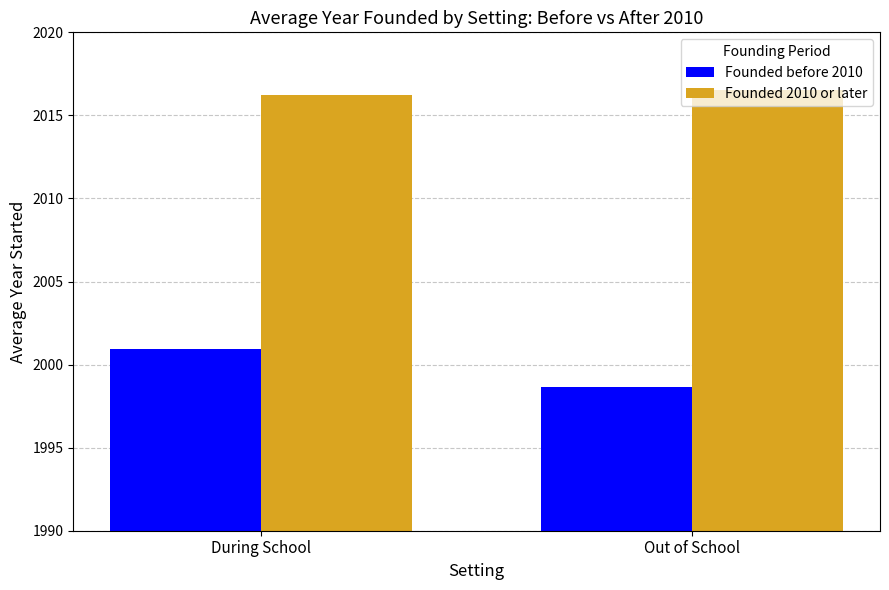

Is it true that Founded 2010 or later equals 3514.7 at Out of School?

False